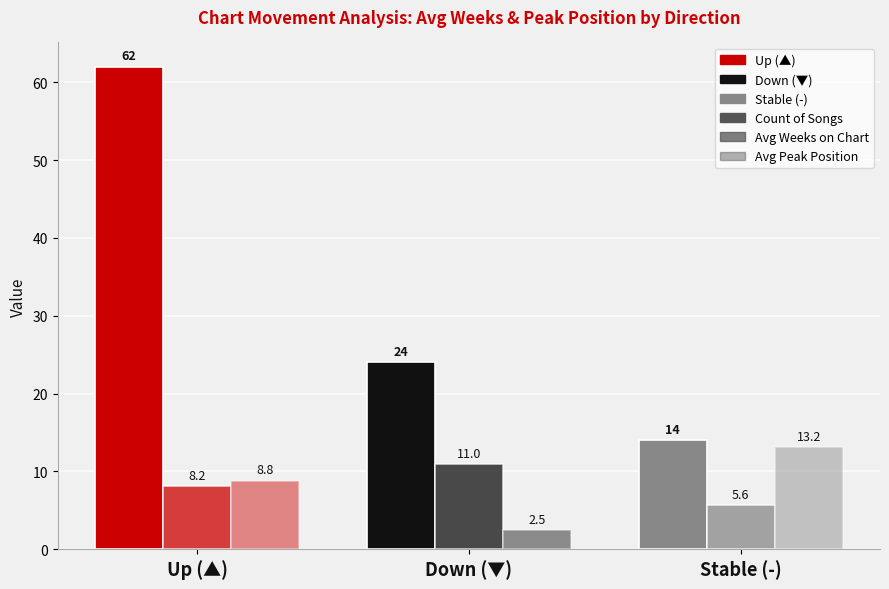

Which has a higher value, Up (▲) or Down (▼)?

Up (▲)